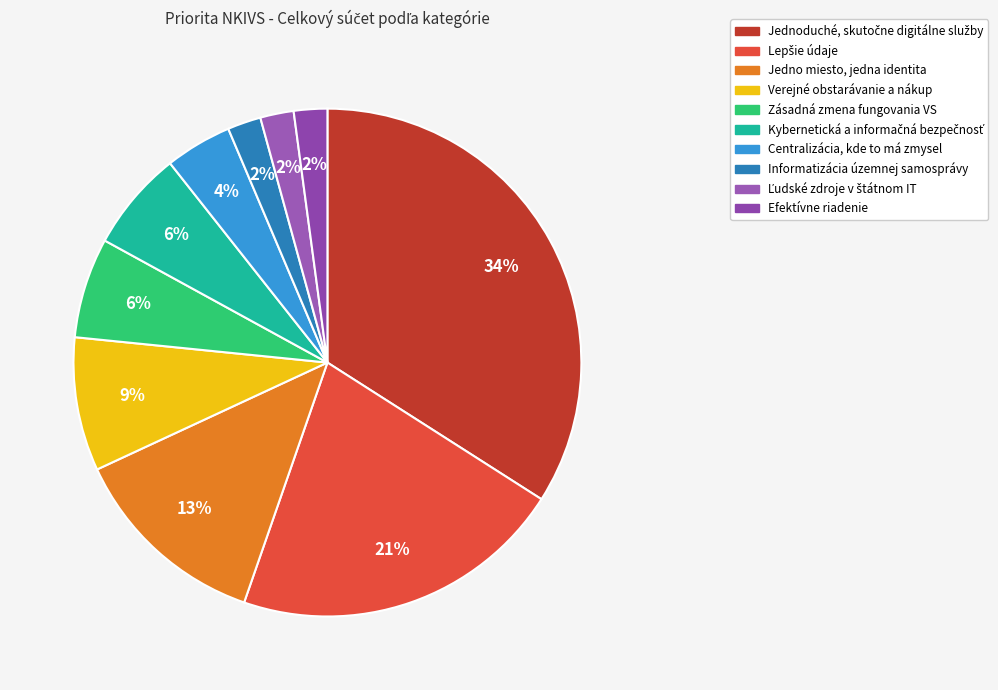

To the nearest percent, what is the combined percentage of Zásadná zmena fungovania VS and Centralizácia, kde to má zmysel?

11%